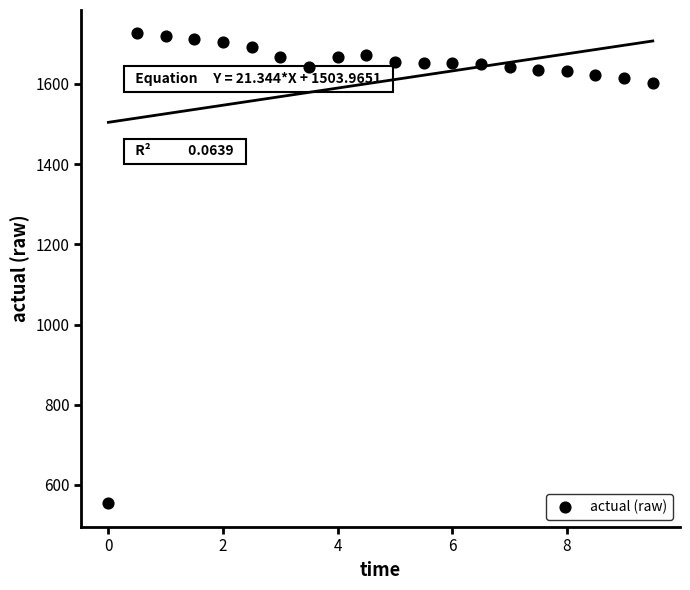

What is the range of X values (max minus min)?

9.5